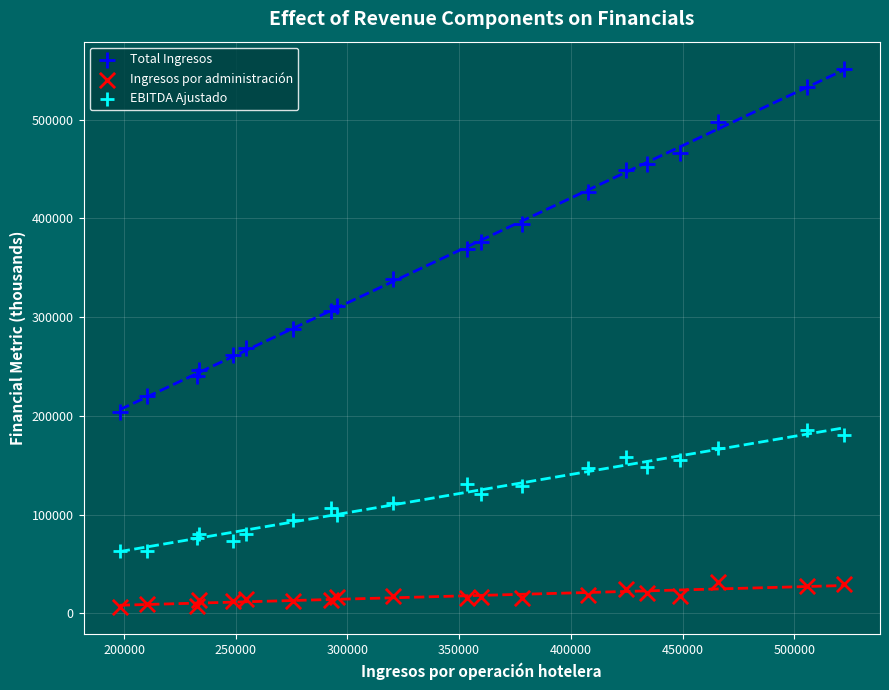

Which series contains the highest Y value?

Total Ingresos